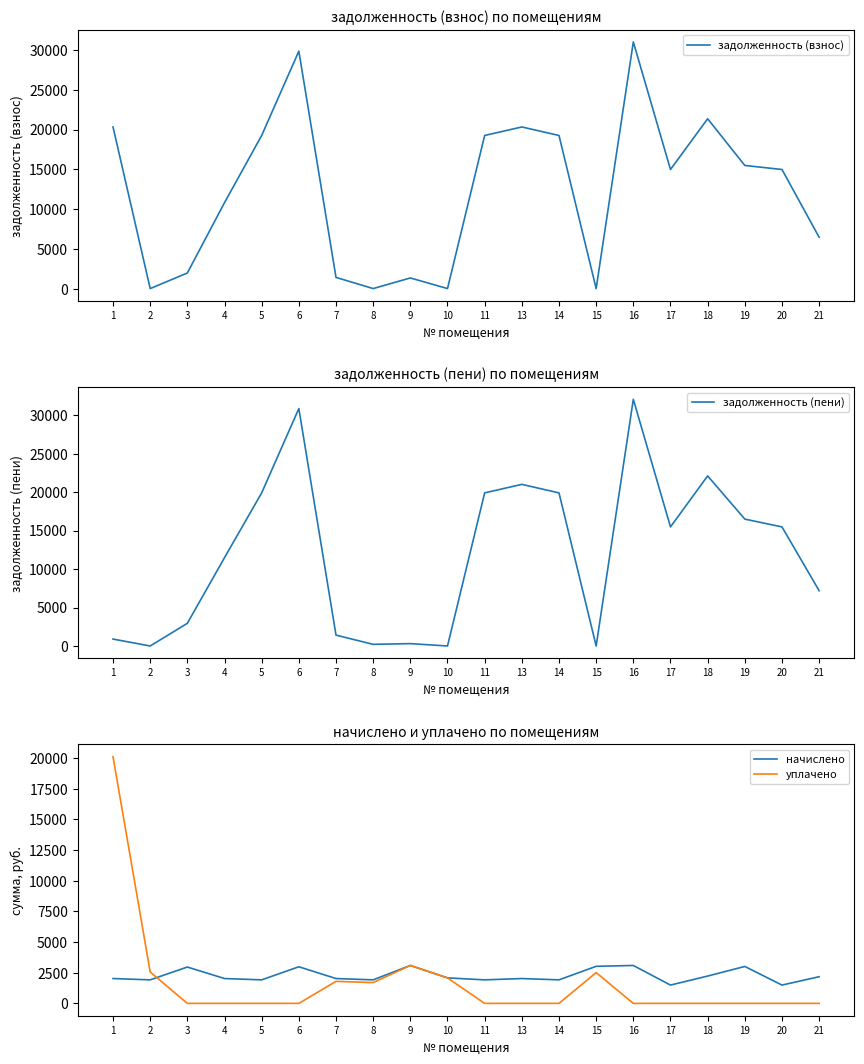

What value does the начислено series have at 20?

1491.8